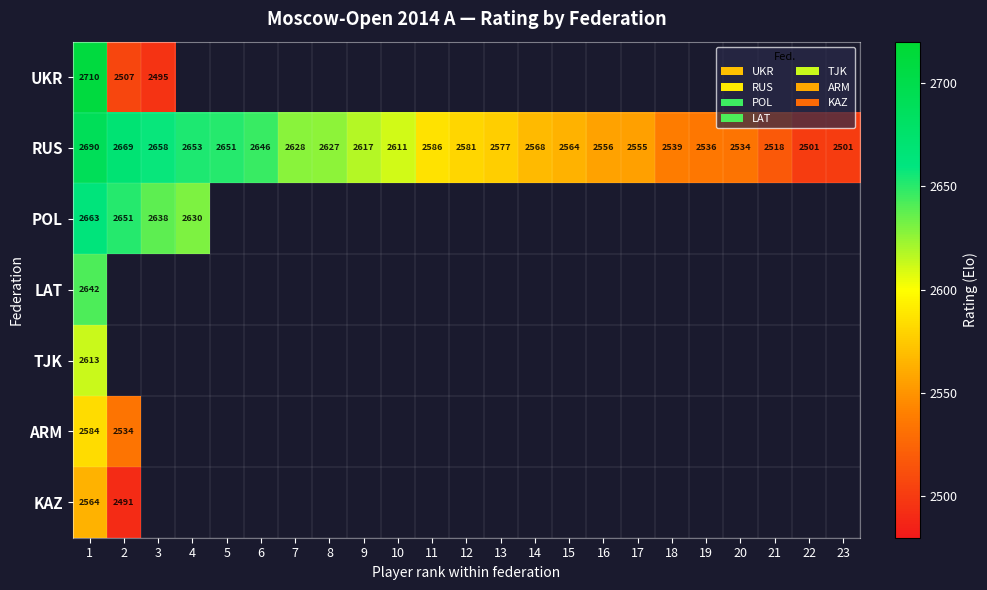

The RUS series shows 2611 at 10. True or false?

True